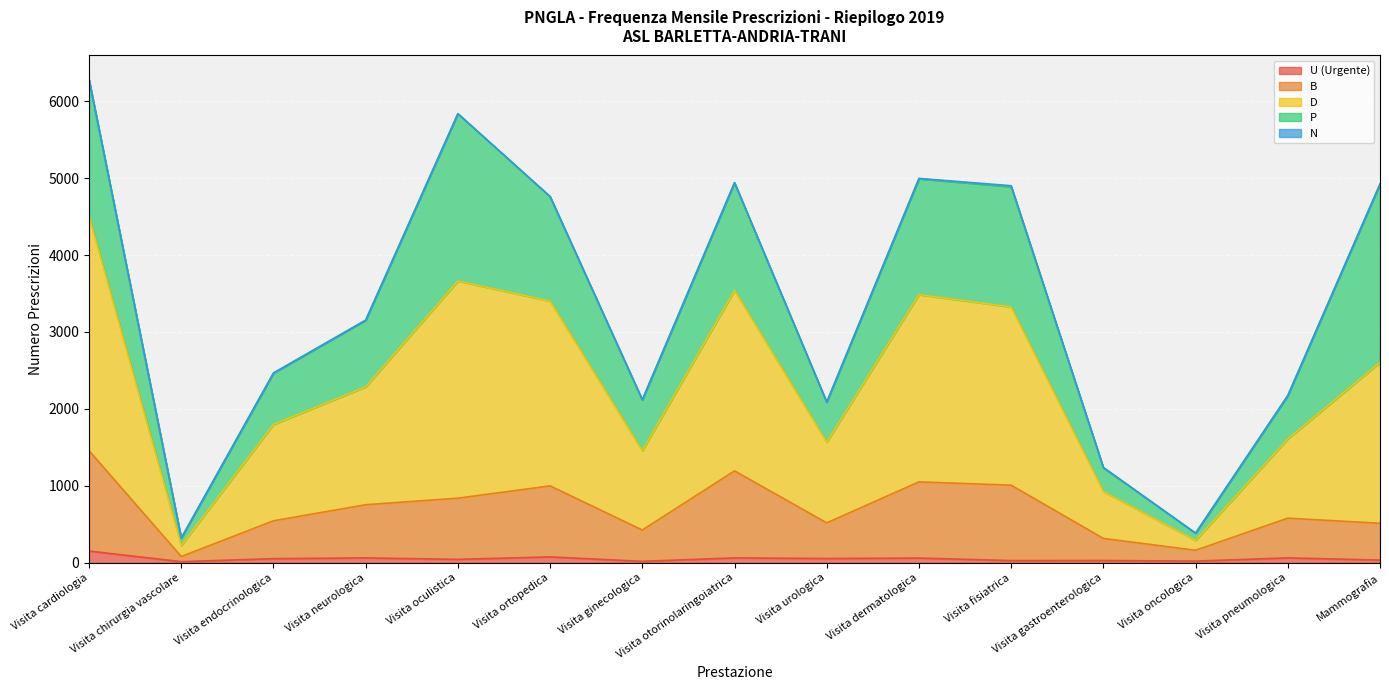

Where is the first local maximum for D?

Visita oculistica